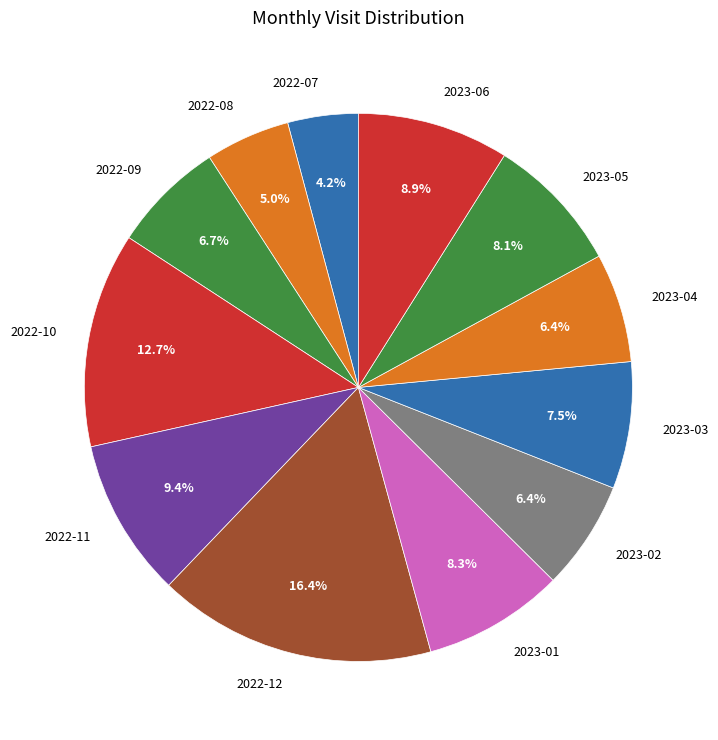

What is the ratio of the value at 2023-06 to the value at 2022-12?

0.5